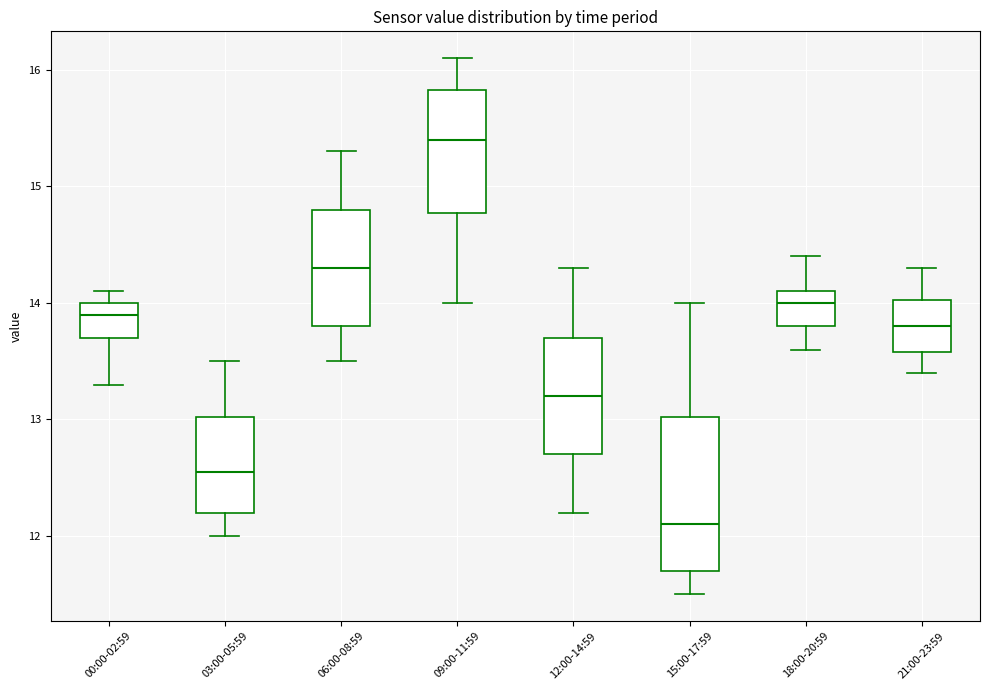

Reading left to right, read every box against the y-axis: the position of its median line, the range the box covers, and the ends of its whiskers. The values are not printed on the chart, so give them approximately, as read against the axis.

00:00-02:59: median 13.9, box 13.7 to 14.0, whiskers 13.3 to 14.1
03:00-05:59: median 12.6, box 12.2 to 13.0, whiskers 12.0 to 13.5
06:00-08:59: median 14.3, box 13.8 to 14.8, whiskers 13.5 to 15.3
09:00-11:59: median 15.4, box 14.8 to 15.8, whiskers 14.0 to 16.1
12:00-14:59: median 13.2, box 12.7 to 13.7, whiskers 12.2 to 14.3
15:00-17:59: median 12.1, box 11.7 to 13.0, whiskers 11.5 to 14.0
18:00-20:59: median 14.0, box 13.8 to 14.1, whiskers 13.6 to 14.4
21:00-23:59: median 13.8, box 13.6 to 14.0, whiskers 13.4 to 14.3